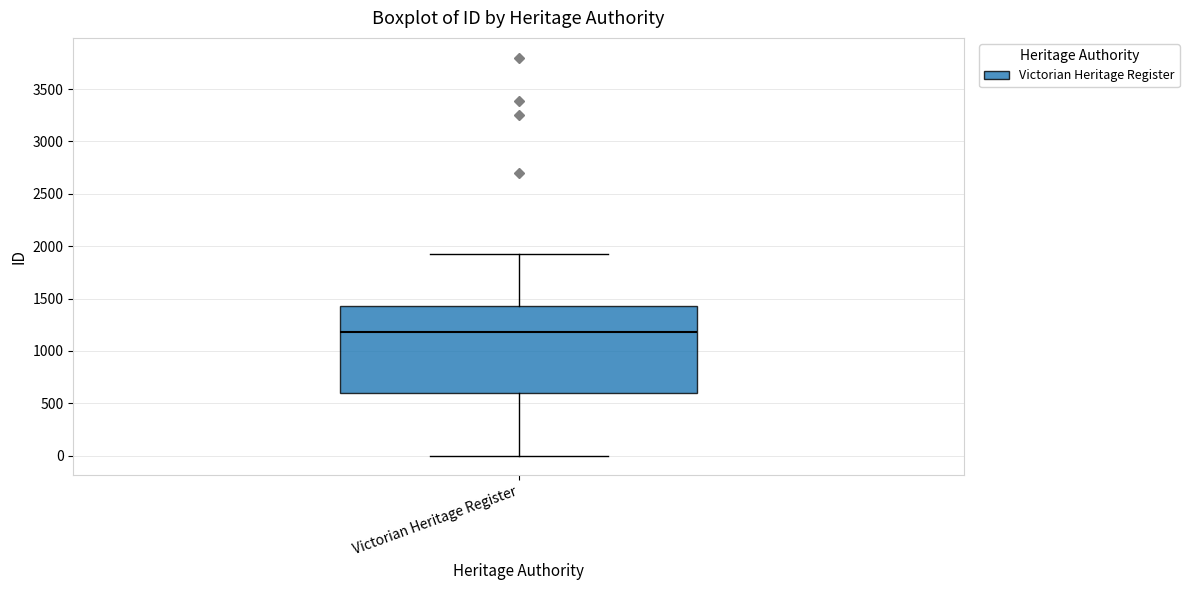

Transcribe this box plot: give where the median line is, the range the box spans, and where the two whiskers end, as read against the y-axis. The values are not printed on the chart, so give them approximately, as read against the axis.

median 1200, box 600 to 1450, whiskers 0 to 1950